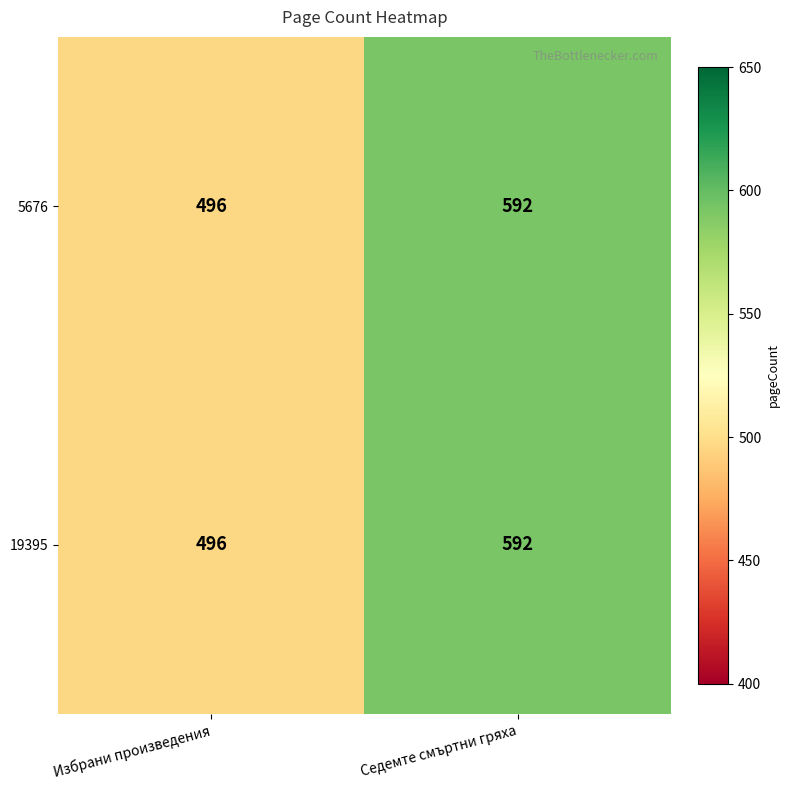

List the labels in order of 5676 value, smallest first.

Избрани произведения, Седемте смъртни гряха